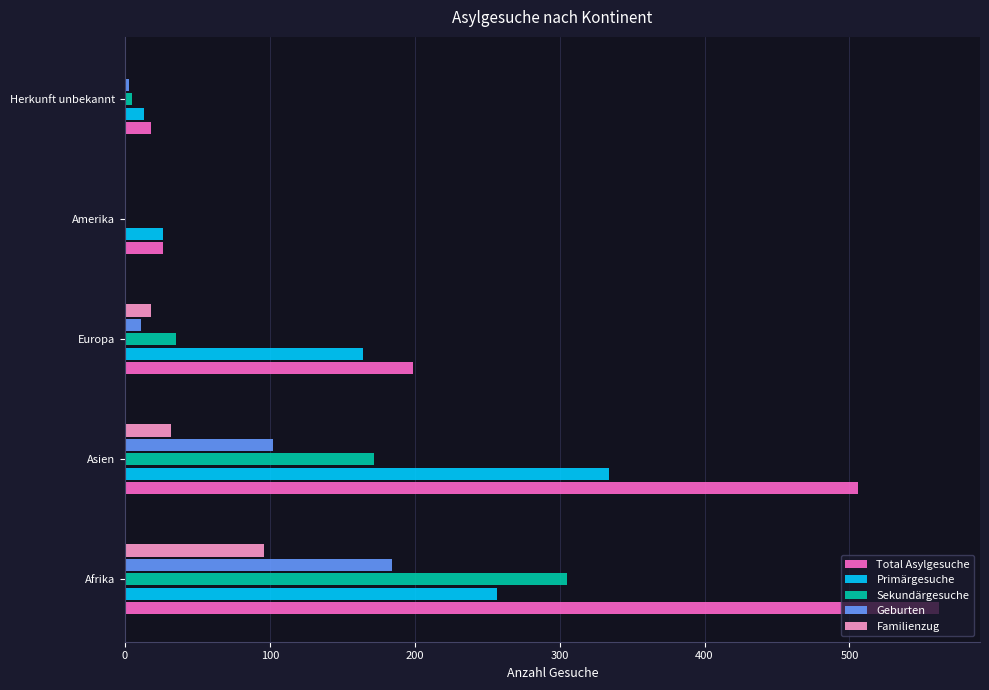

Which category has the highest value across all series?

Afrika